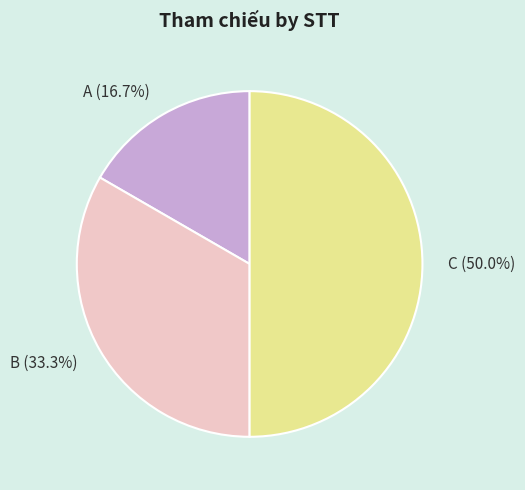

How many slices are in this pie chart?

3